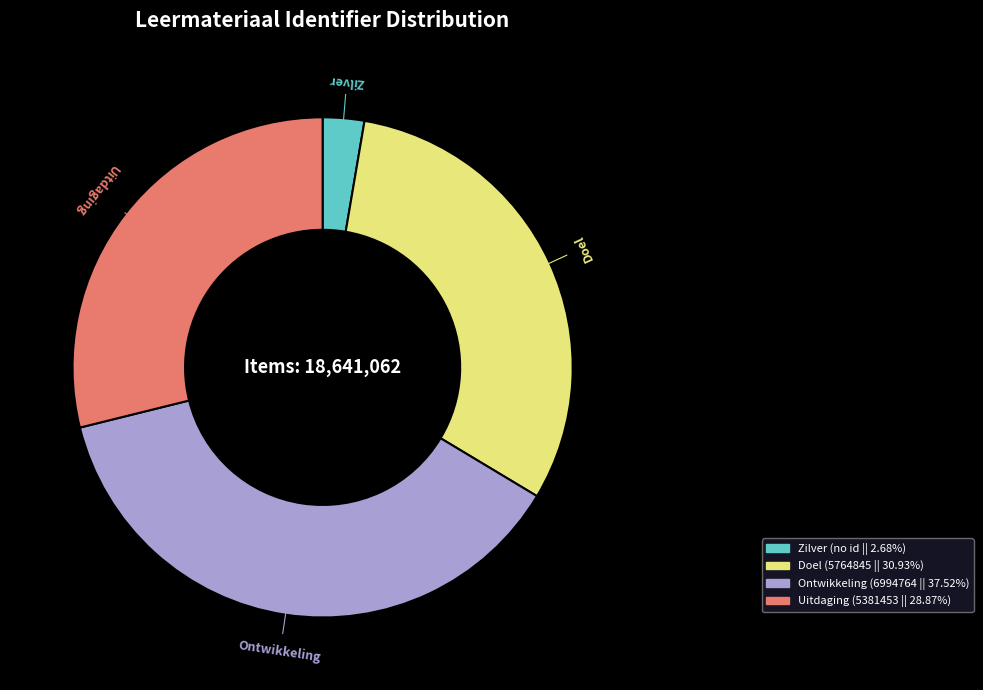

Does any single category account for the majority?

No